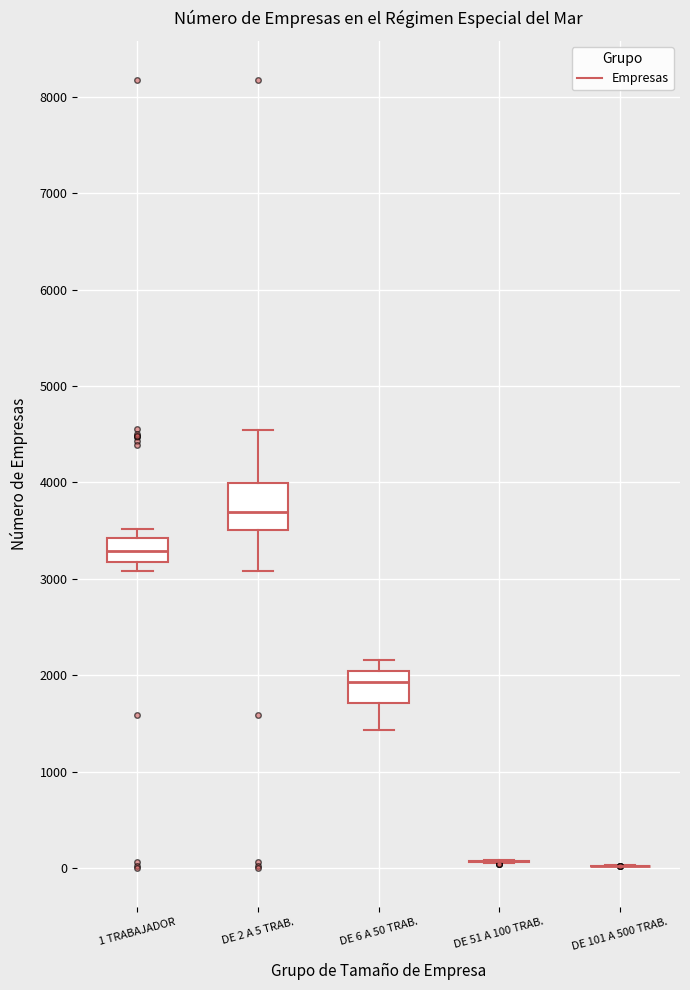

Reading left to right, read every box against the y-axis: the position of its median line, the range the box covers, and the ends of its whiskers. The values are not printed on the chart, so give them approximately, as read against the axis.

1 TRABAJADOR: median 3300, box 3200 to 3400, whiskers 3100 to 3500
DE 2 A 5 TRAB.: median 3700, box 3500 to 4000, whiskers 3100 to 4500
DE 6 A 50 TRAB.: median 1900, box 1700 to 2000, whiskers 1400 to 2200
DE 51 A 100 TRAB.: box collapsed to a line at 100, whiskers 0 to 100
DE 101 A 500 TRAB.: box collapsed to a line at 0, whiskers 0 to 0